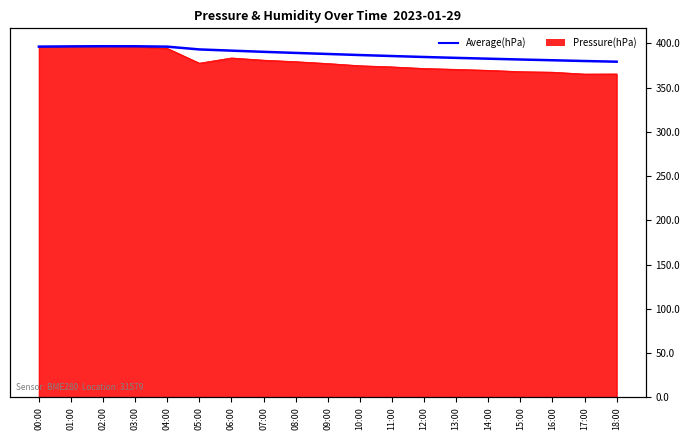

Between 01:00 and 04:00, which is larger?

01:00